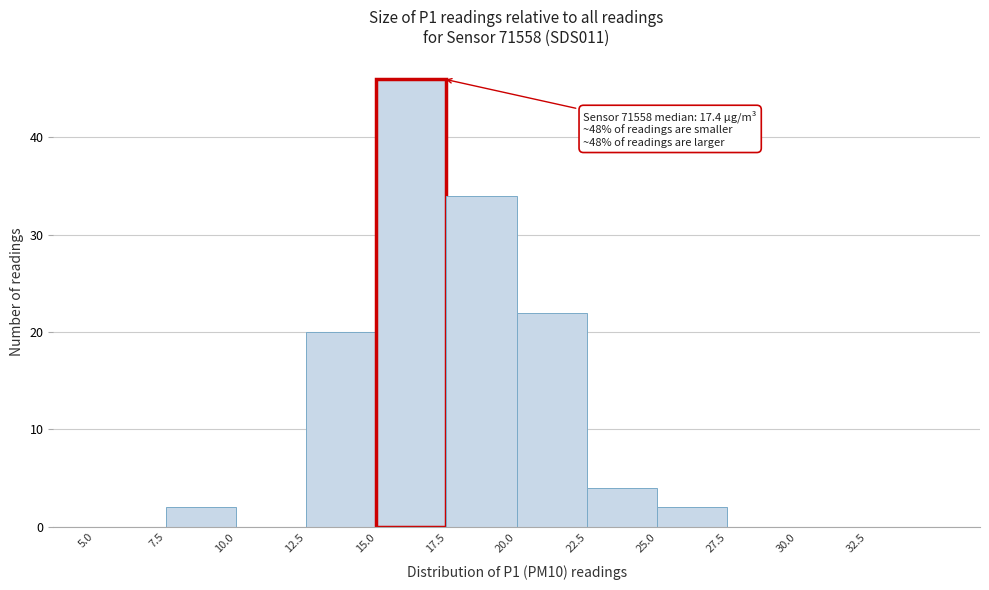

Which range on the x-axis has the tallest bar?

15.0 to 17.5